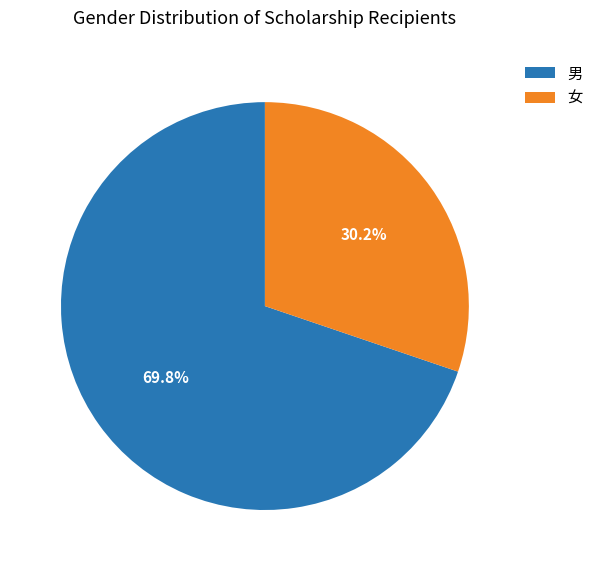

Approximately how many times larger is the value at 男 compared to 女?

2.3